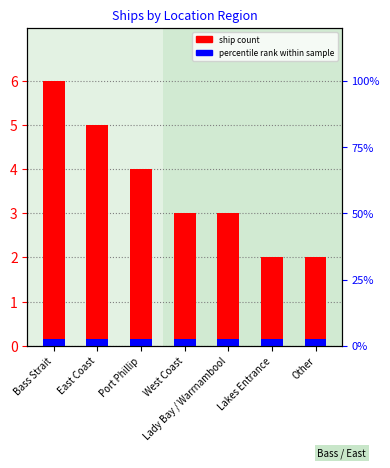

The ship count series shows 5.0 at East Coast. True or false?

True